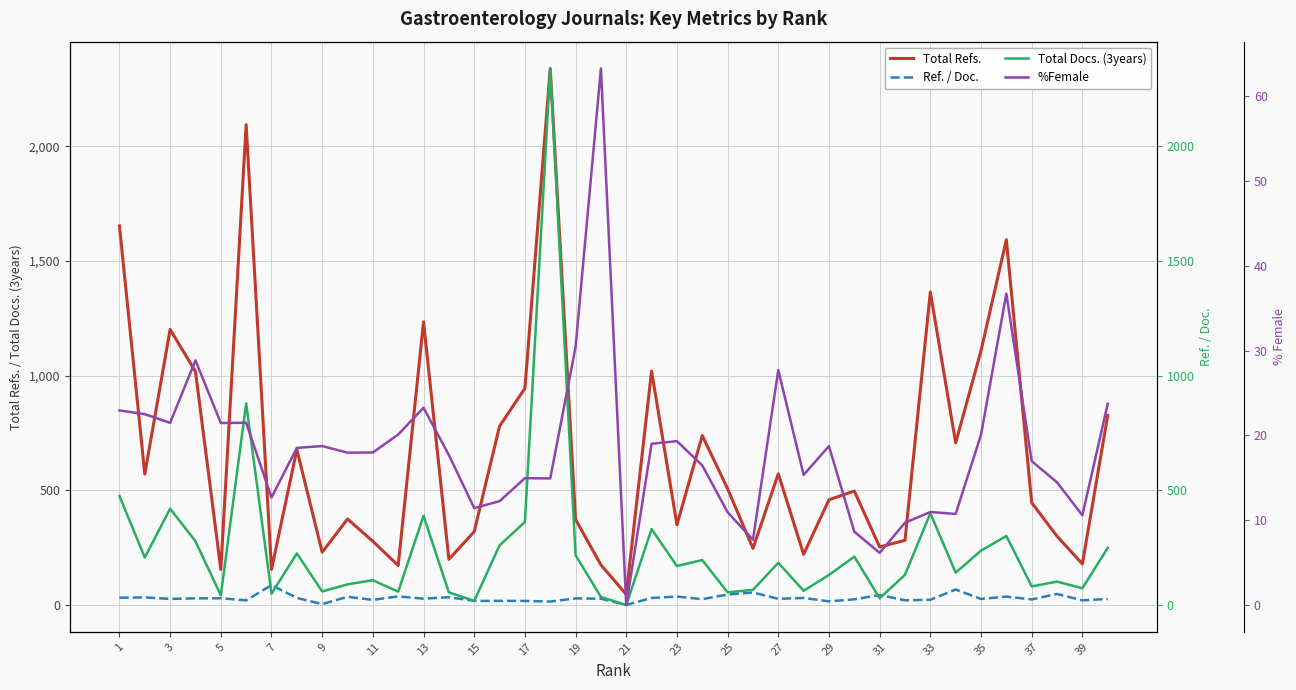

What is the greatest value displayed?

2340.0